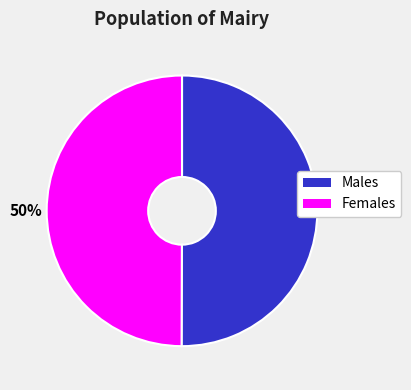

The Males slice represents 44% of the pie. True or false?

False